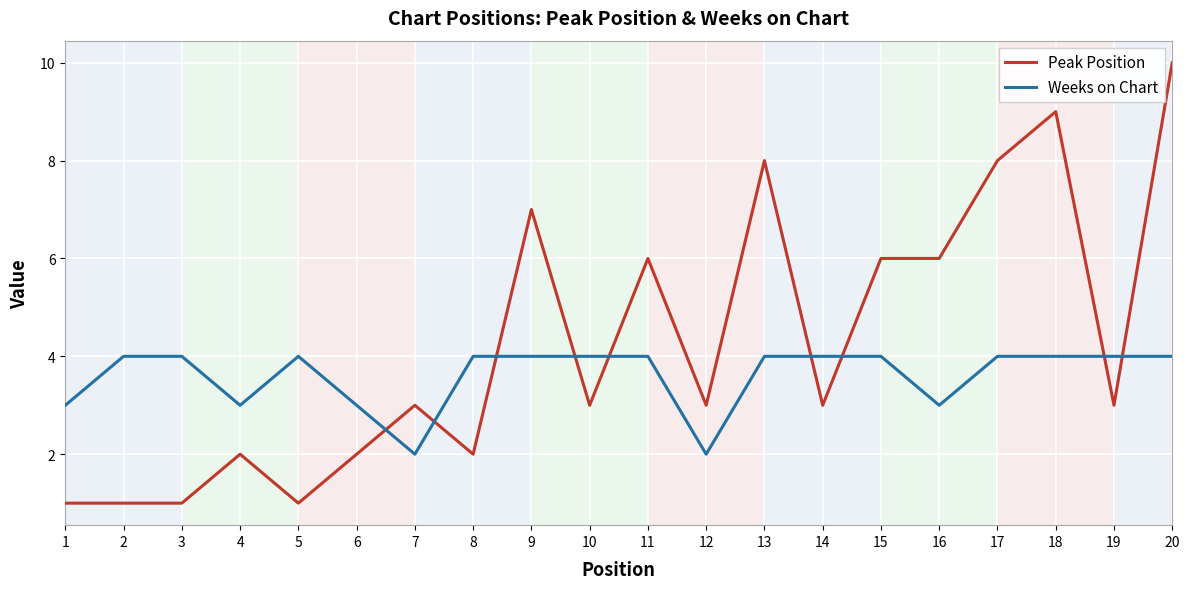

The Peak Position series shows 3 at 7. True or false?

True